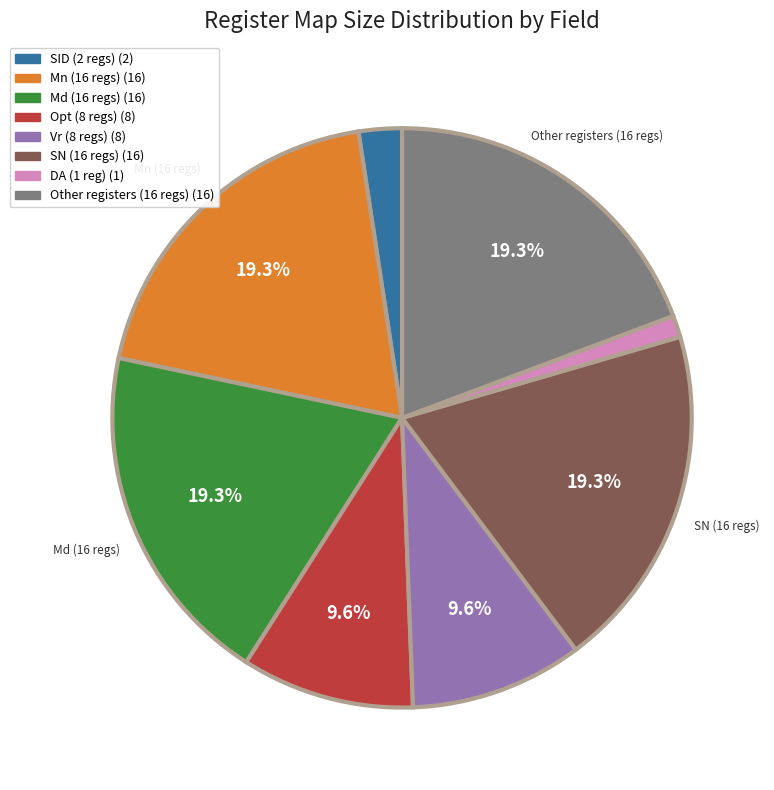

Is there a majority slice in this chart?

No